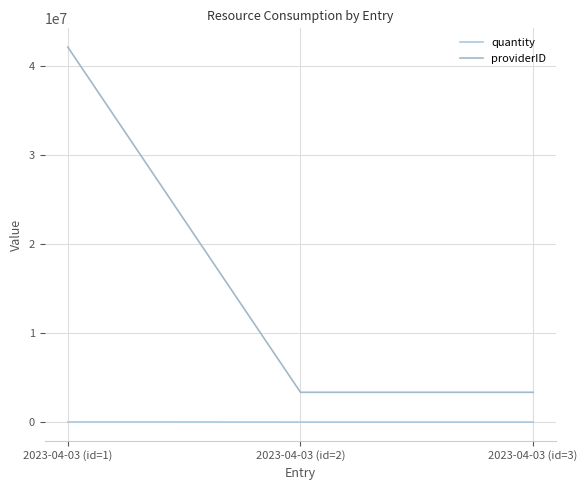

Reading left to right, list all the values displayed in this chart.

quantity: 10034	1324	1395
providerID: 42082379	3341305	3341305